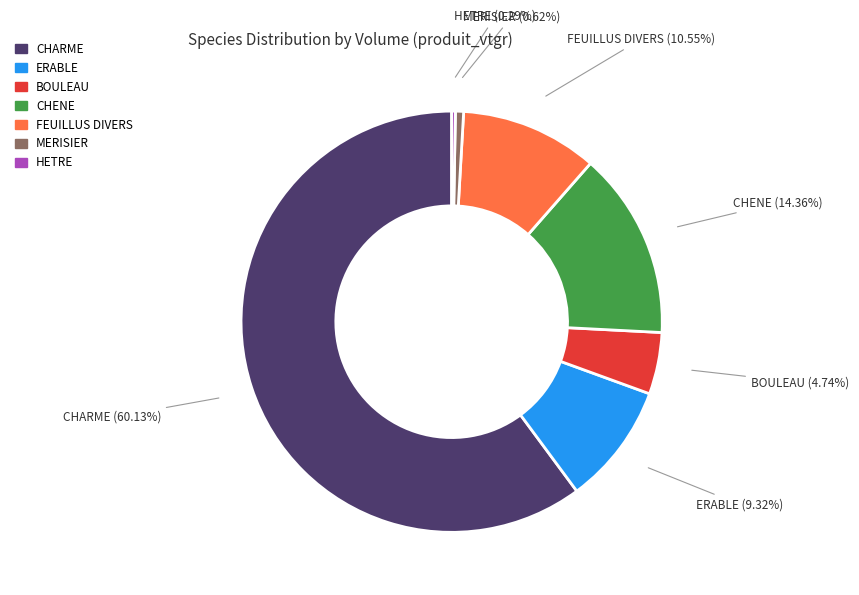

How many slices are in this pie chart?

7